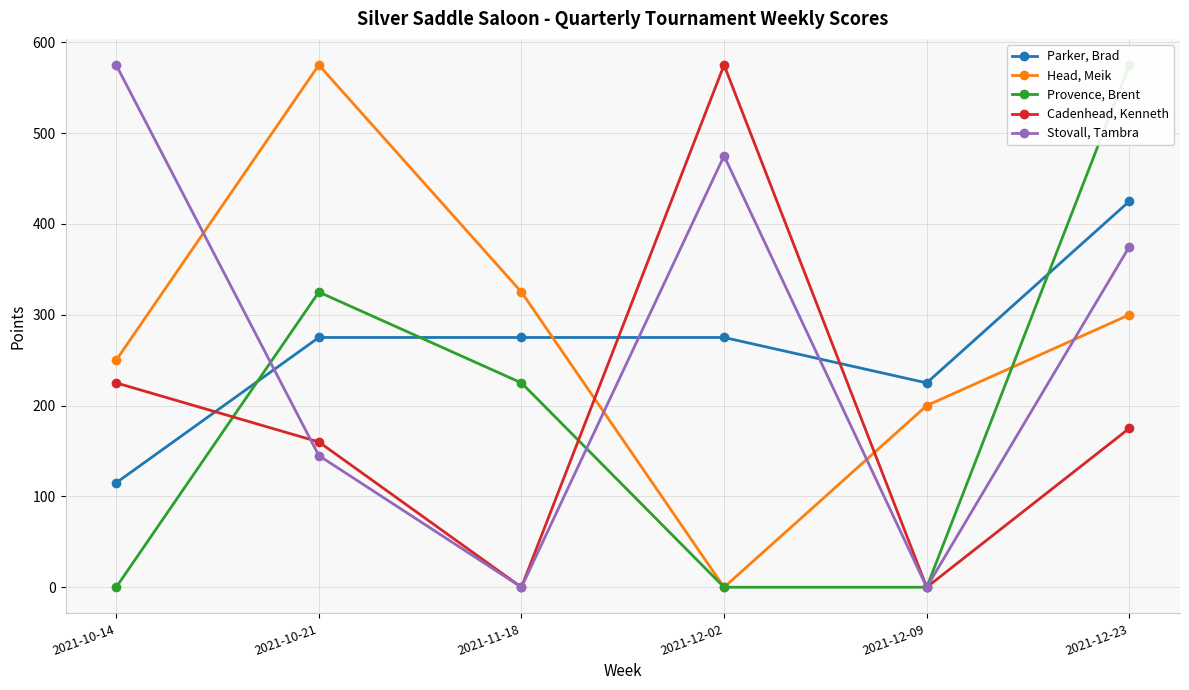

After their last crossing, which series has the higher values: Provence, Brent or Stovall, Tambra?

Stovall, Tambra